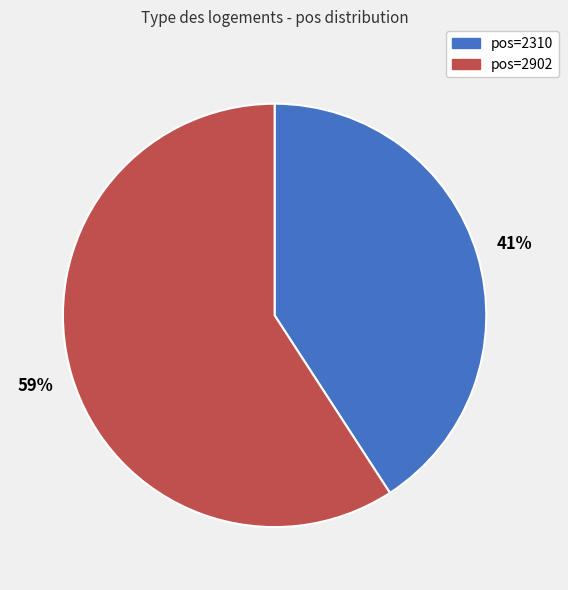

To the nearest percent, what is the average slice percentage?

50%